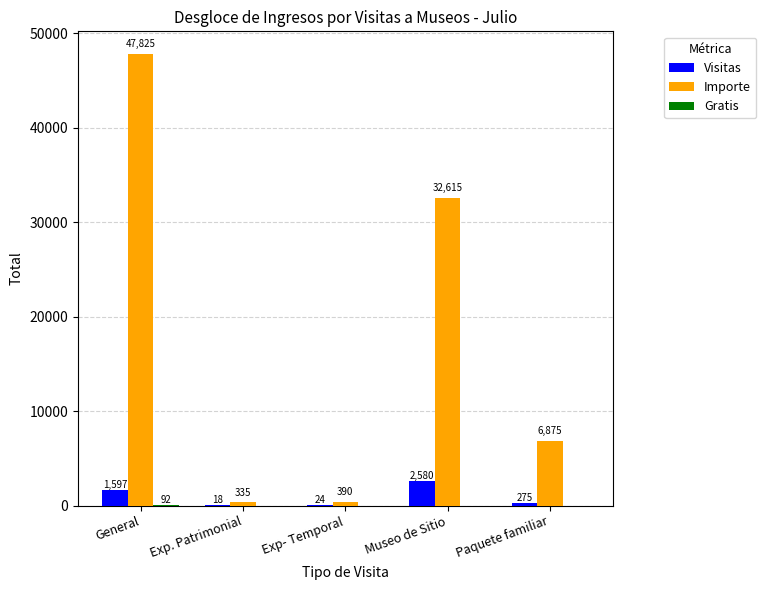

Is it true that Importe equals 47825 at General?

True